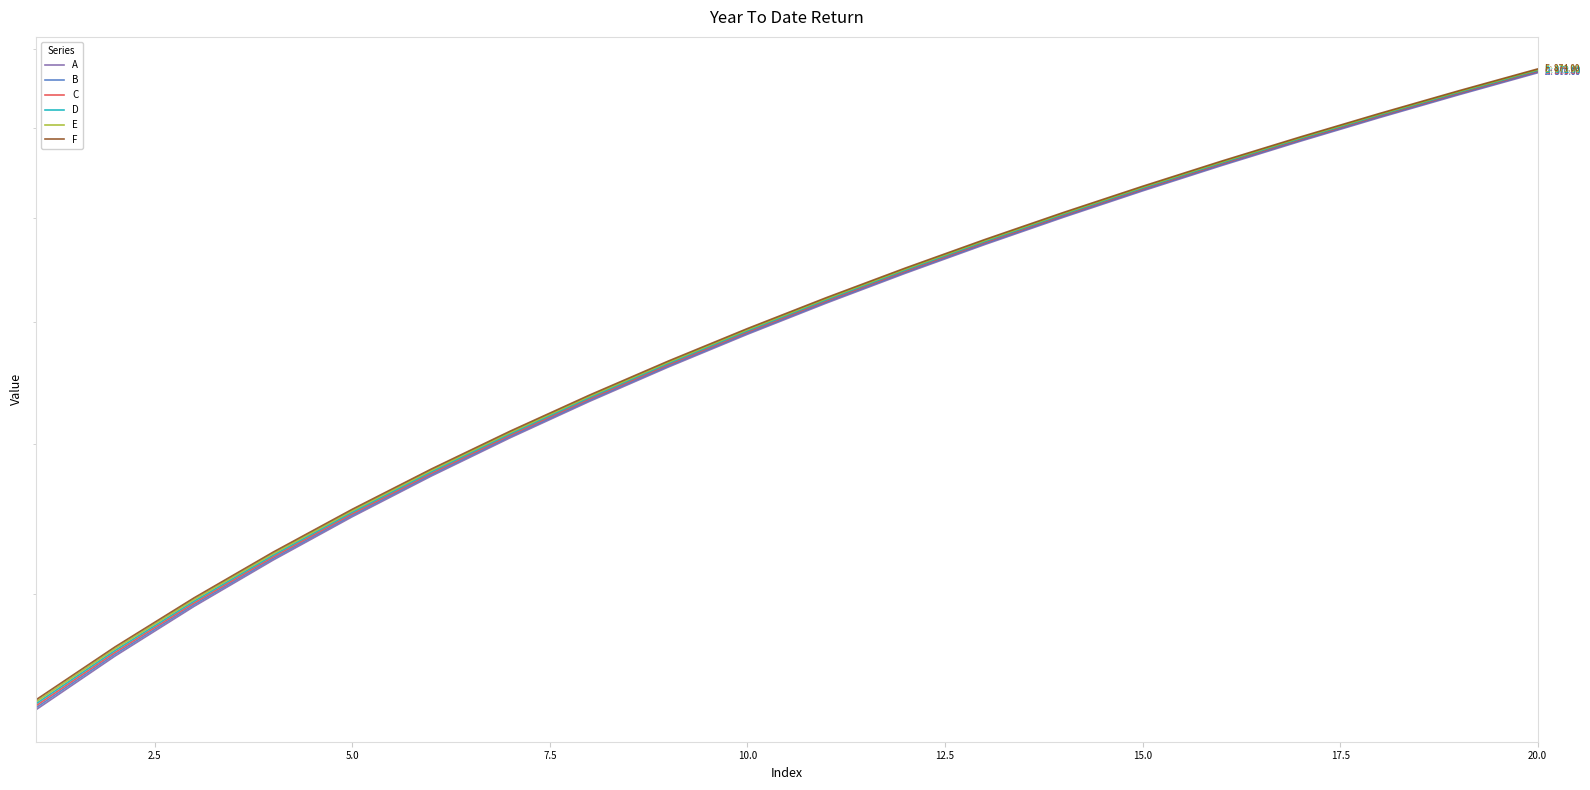

What is the smallest value displayed?

337